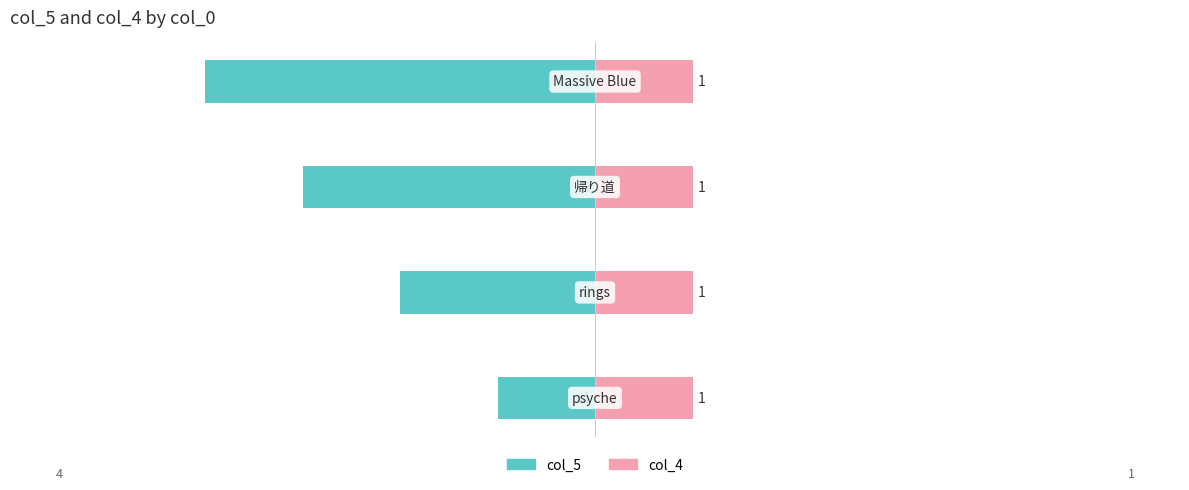

How many series are shown in this chart?

2